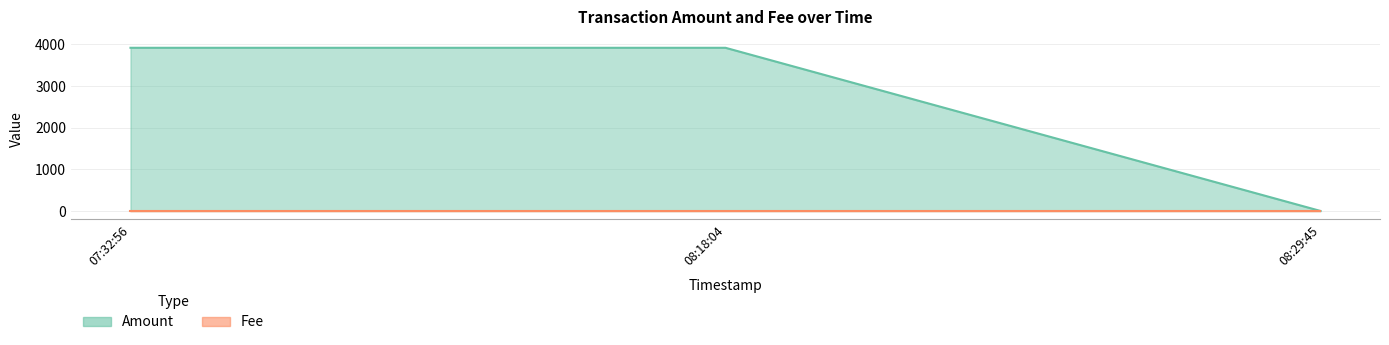

True or false: the data shows 1 at 08:29:45.

False